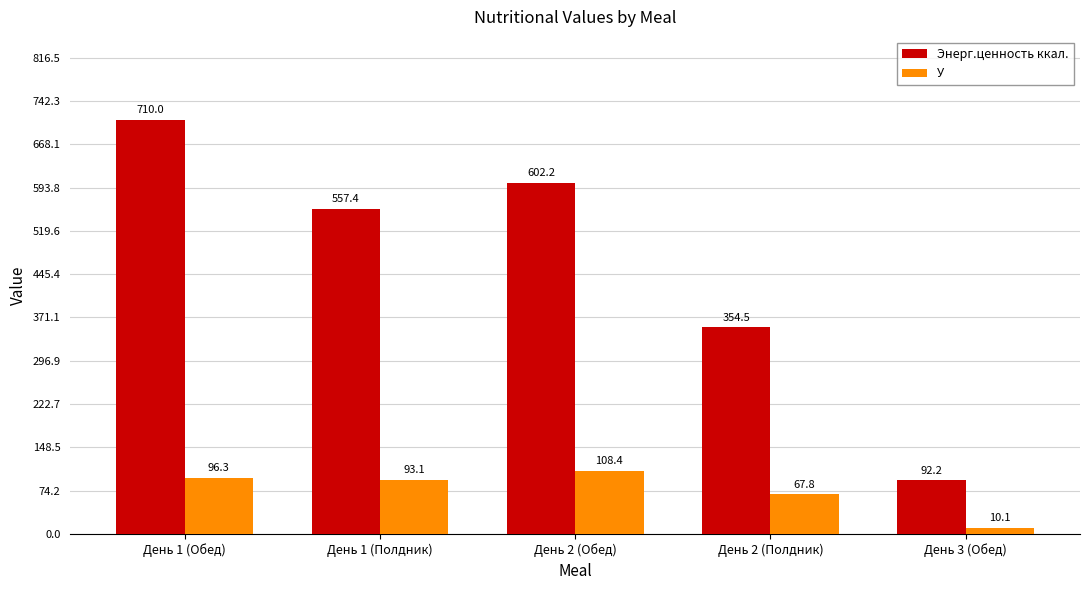

What position from the right is День 2 (Полдник)?

2